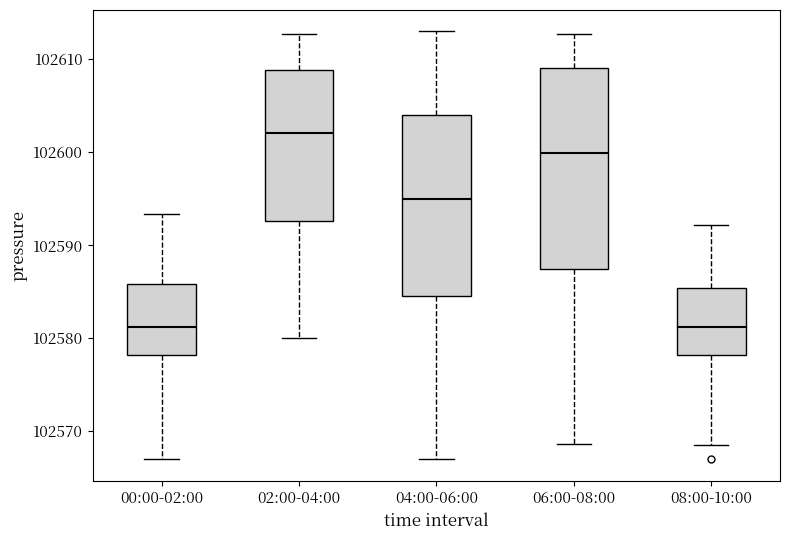

Which box is the tallest, from its lower edge to its upper edge?

06:00-08:00